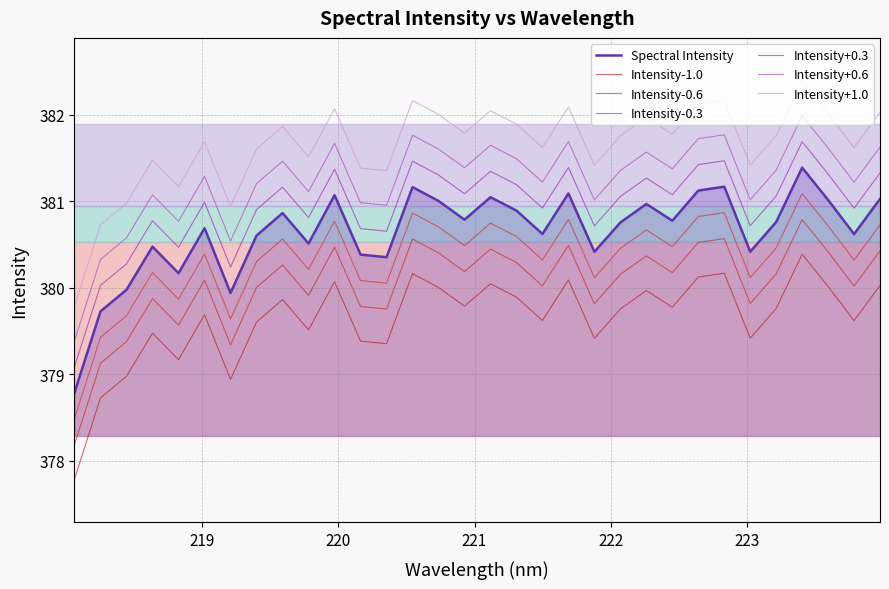

What is the change in value from 221.3083 to 222.4538?

-0.1